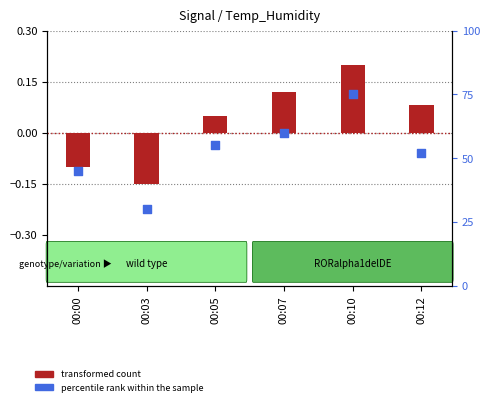

At how many categories does at least one series exceed 13?

6